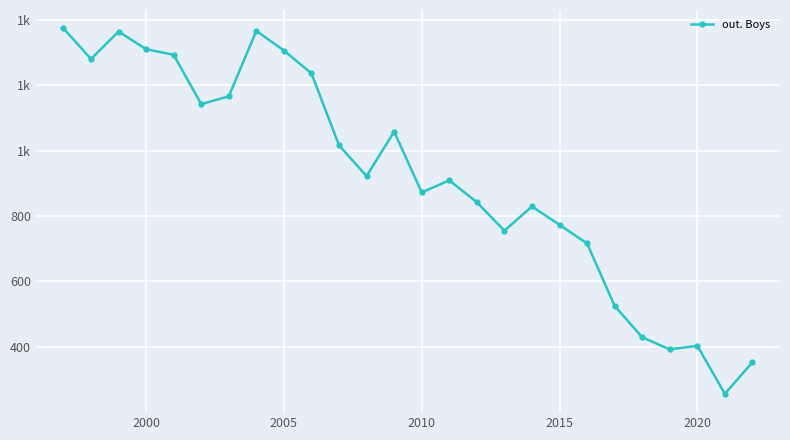

Does the chart have visible grid lines?

Yes